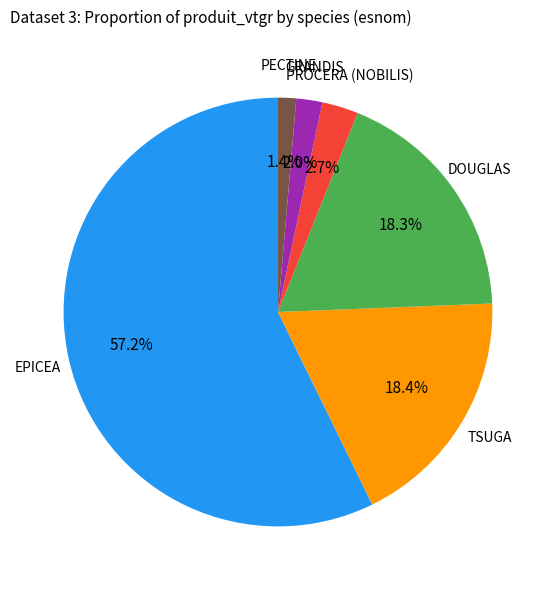

Is there any slice that represents more than half of the pie?

Yes